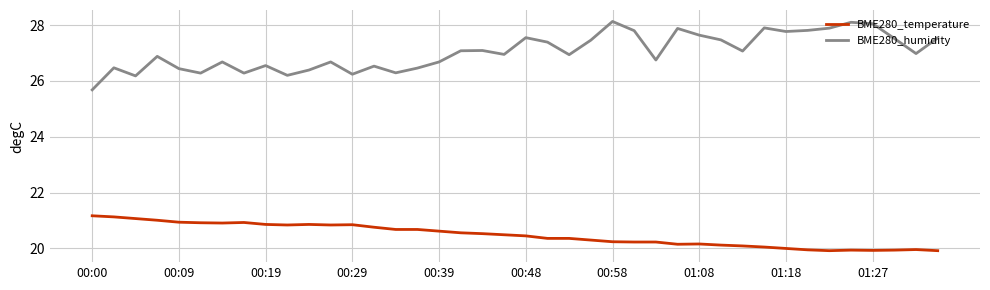

Count the number of categories in the chart.

40